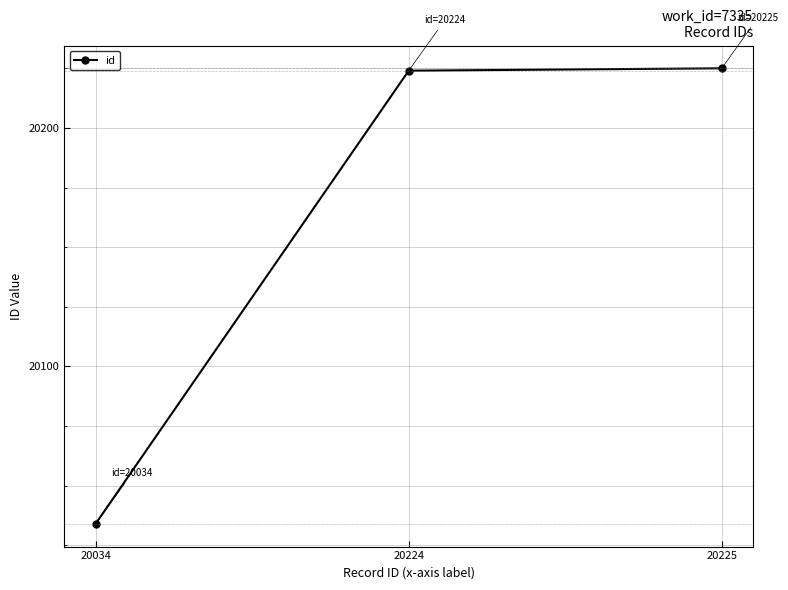

What is the change in value from 20034 to 20225?

+191